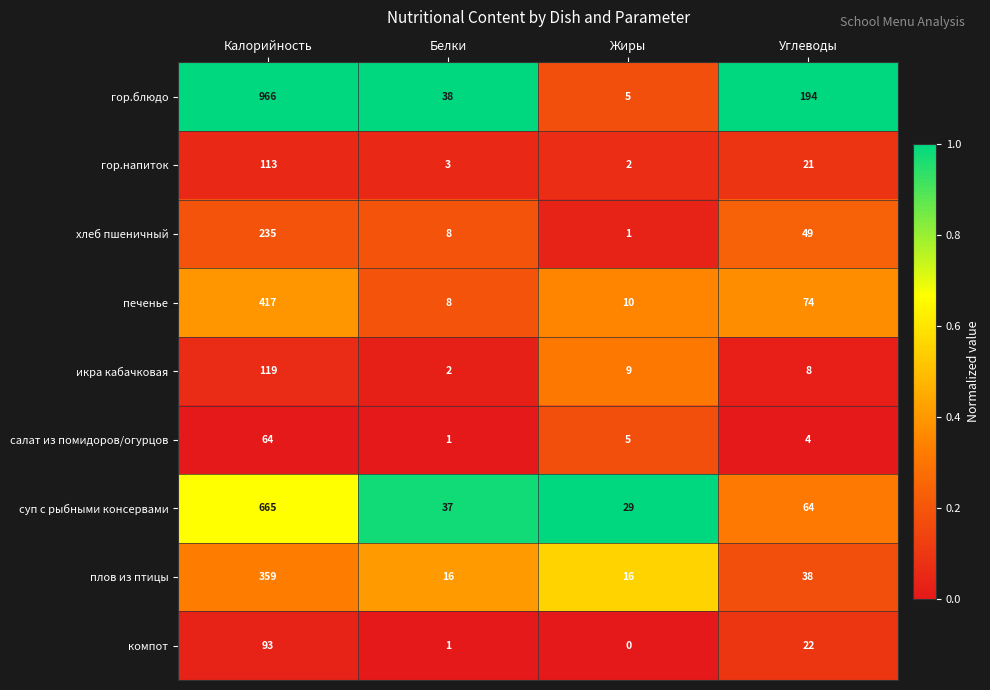

Which series changed the most between Белки and Жиры?

гор.блюдо